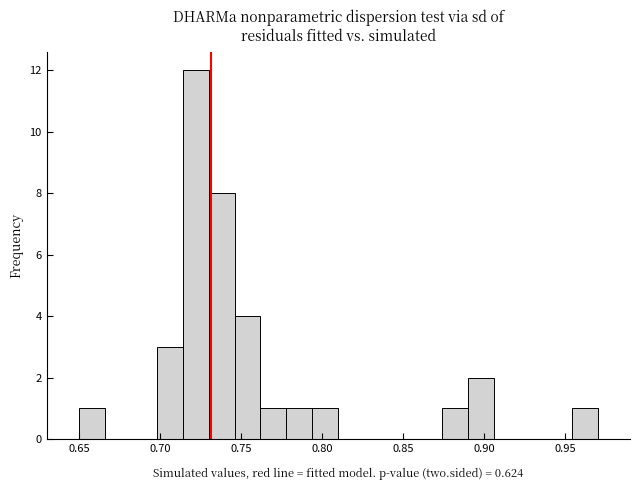

Read against the x-axis, roughly where is the centre of the tallest bar?

0.720